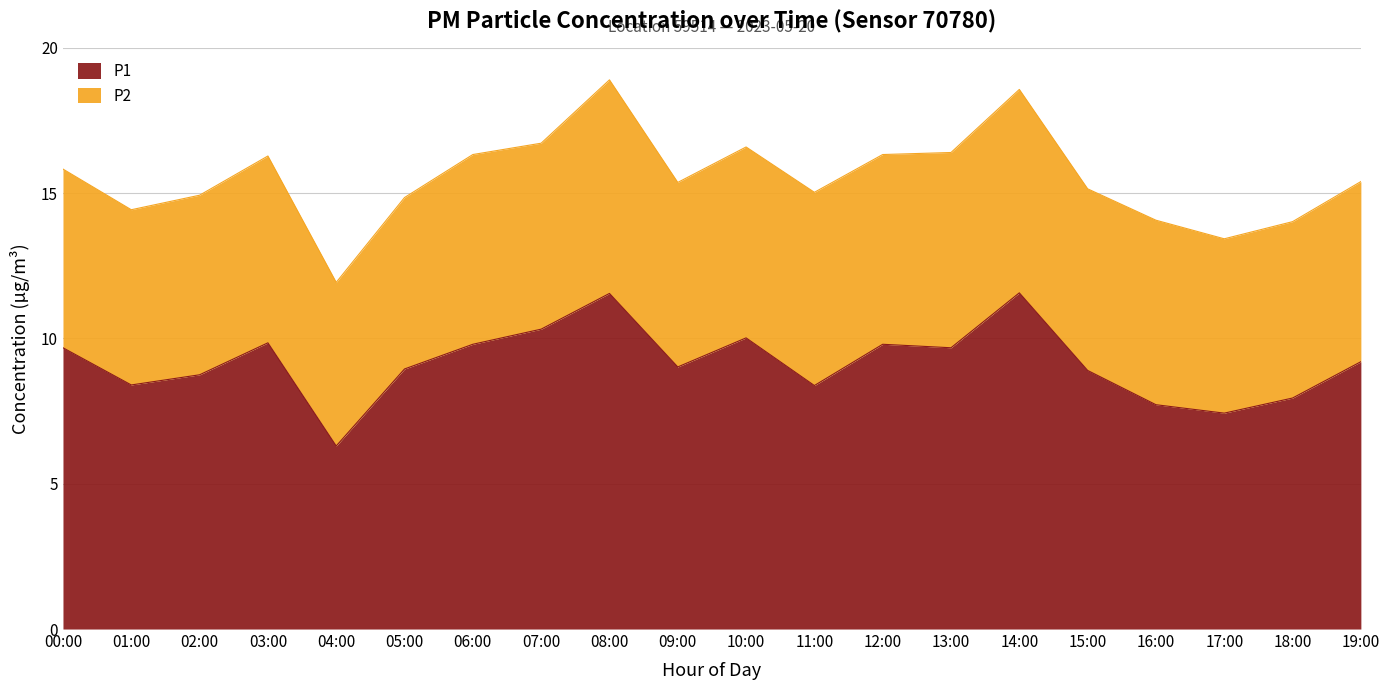

What is the difference between the maximum and minimum values?

5.3